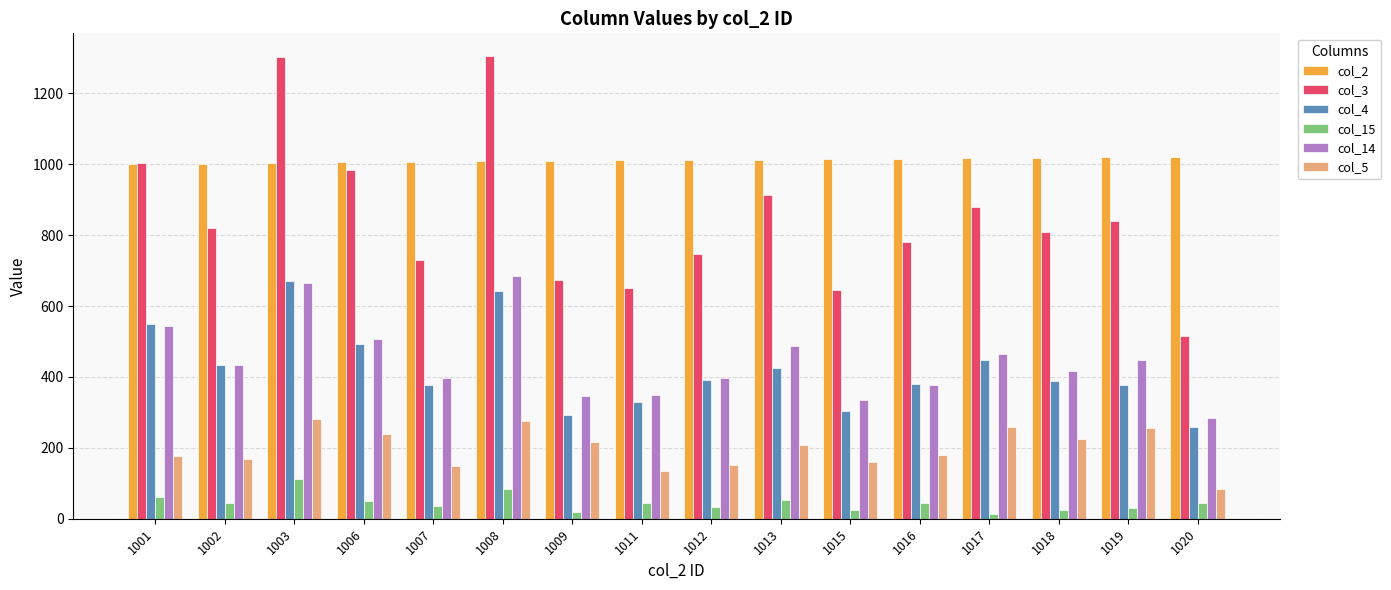

What is the value of the col_5 bar at the 9th from the left?

151